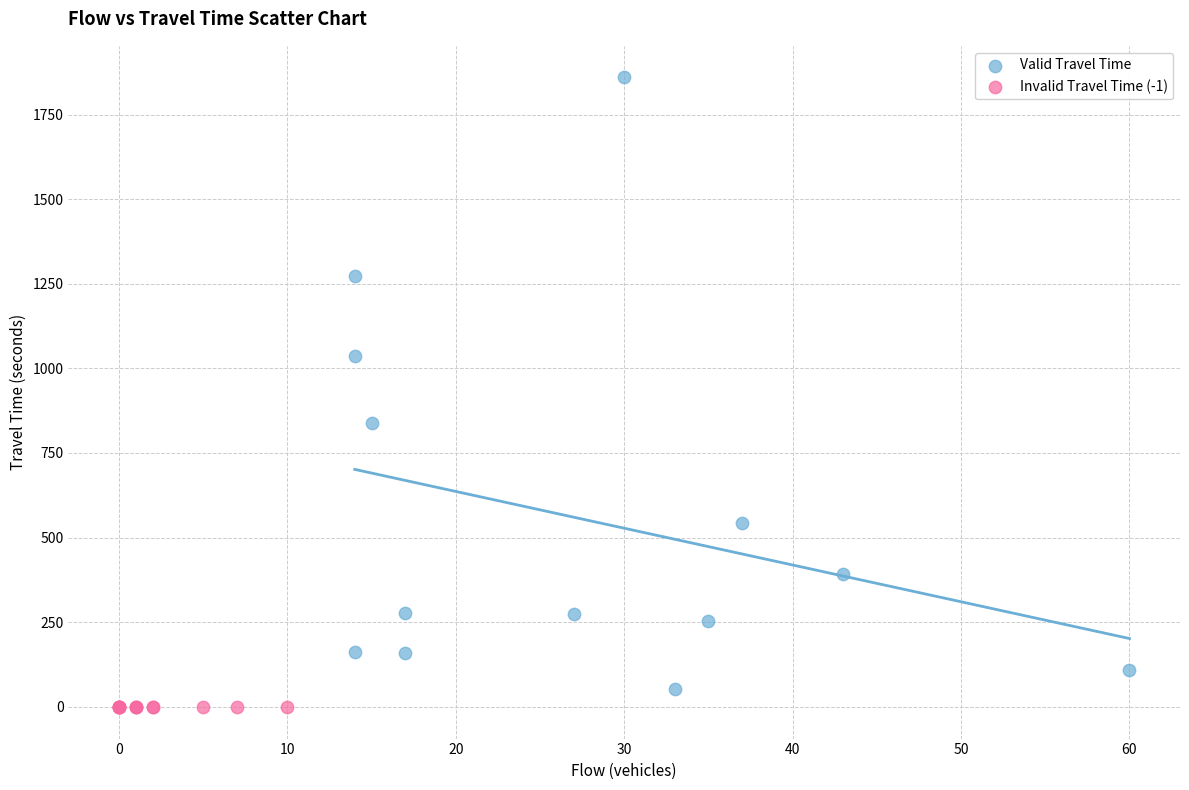

Which series contains the lowest Y value?

Invalid Travel Time (-1)